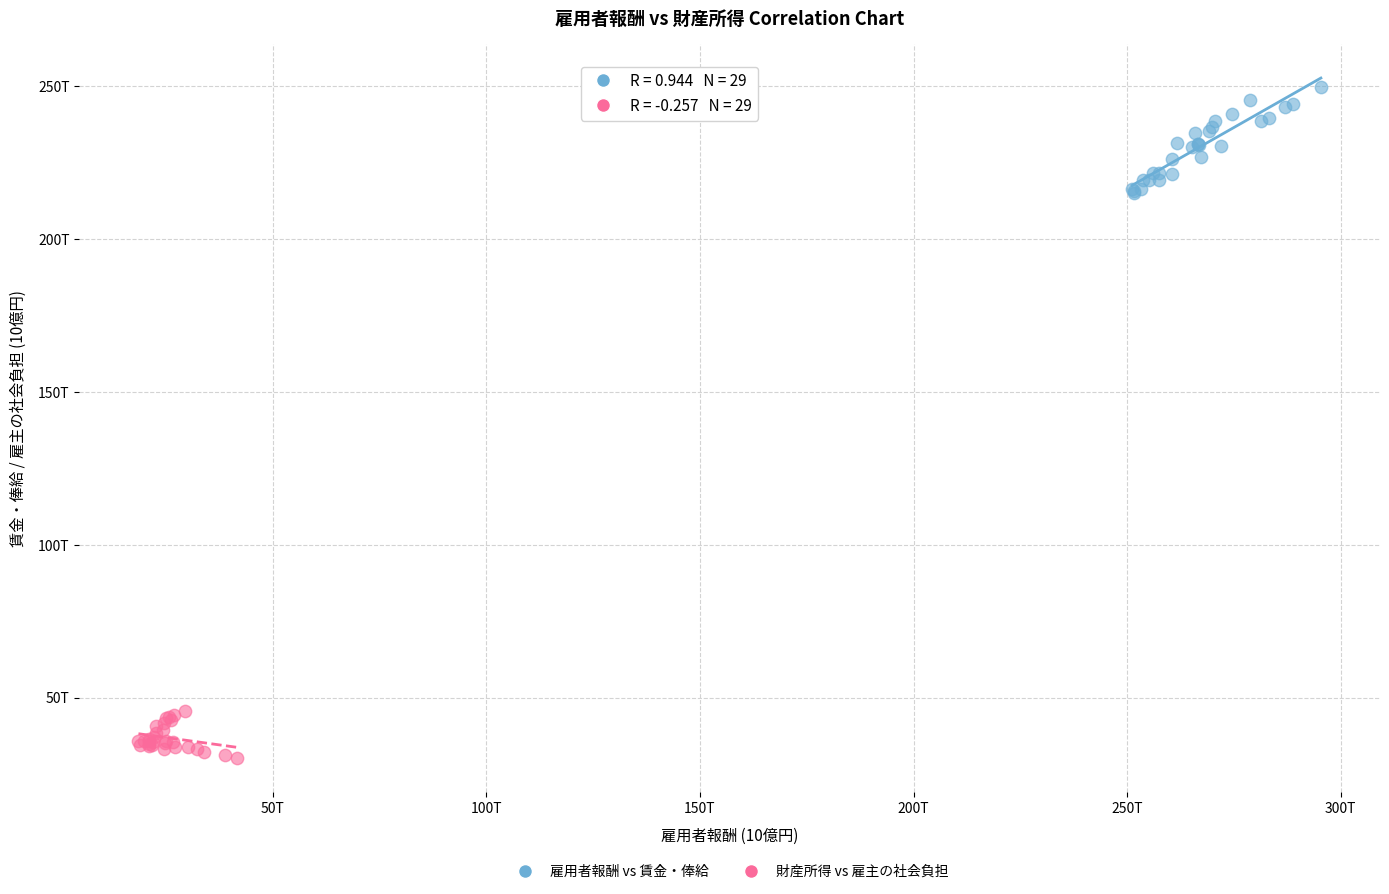

What are all the series names shown in the legend?

雇用者報酬 vs 賃金・俸給, 財産所得 vs 雇主の社会負担